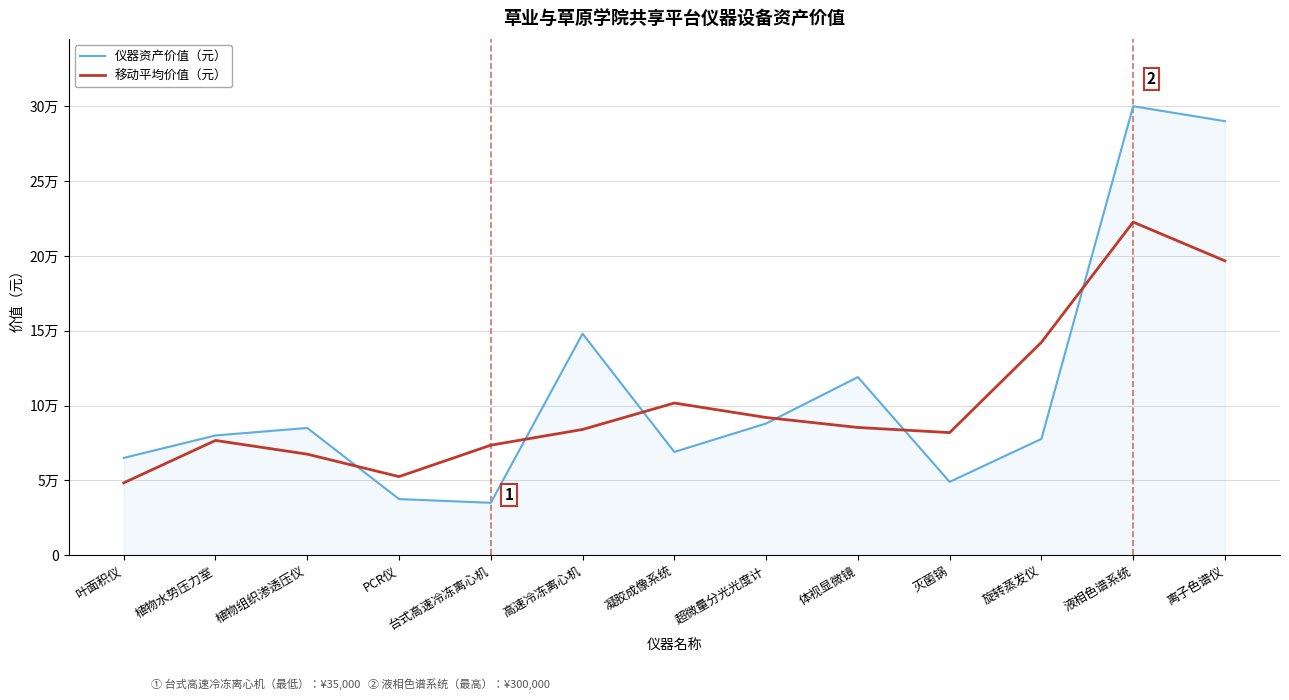

True or false: 移动平均价值（元） has more than 1 points higher than both neighbors.

True